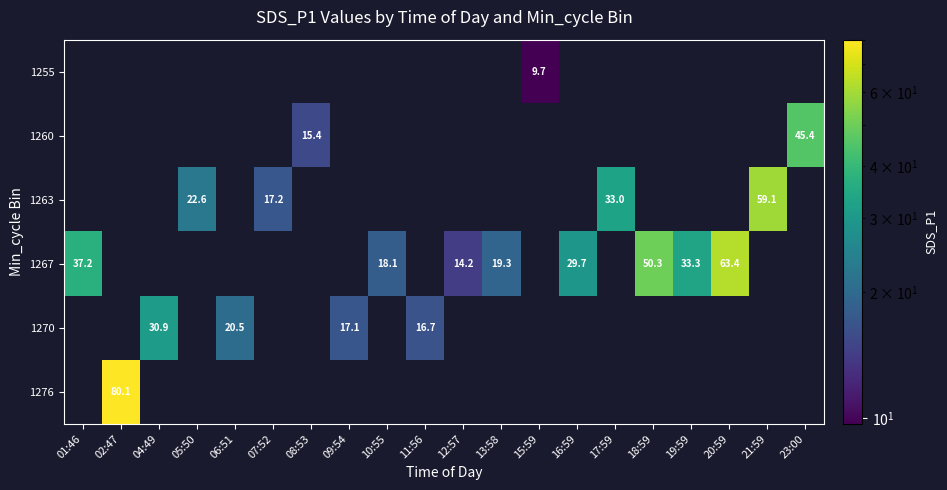

The 1267 series shows 19.3 at 13:58. True or false?

True